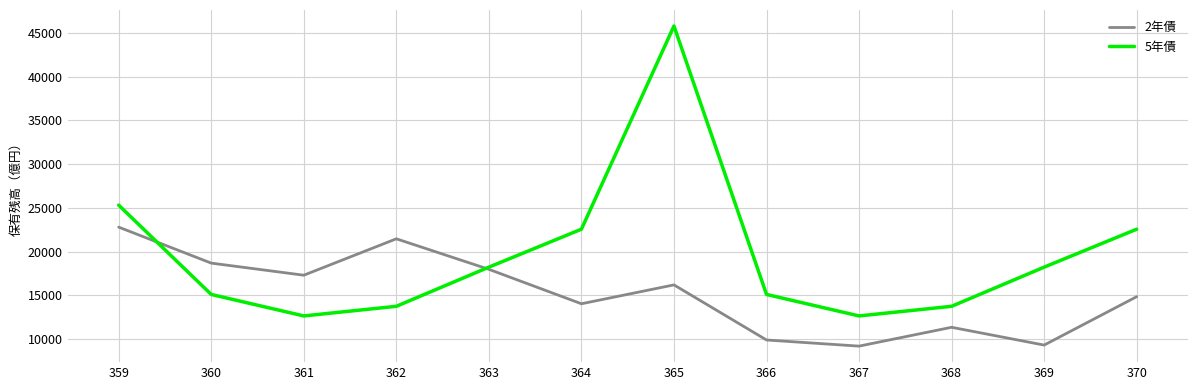

True or false: 5年債 has a value of 5994 at 360.

False